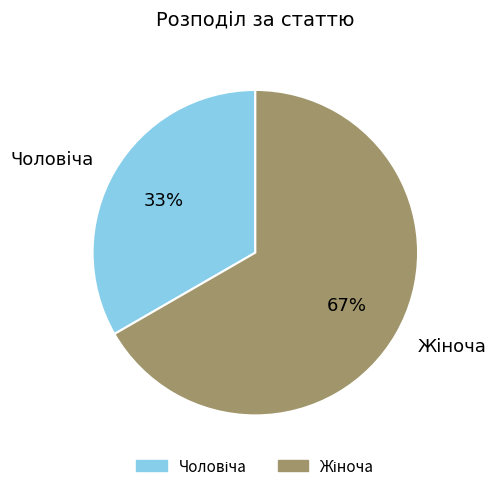

To the nearest percent, what is the average slice percentage?

50%